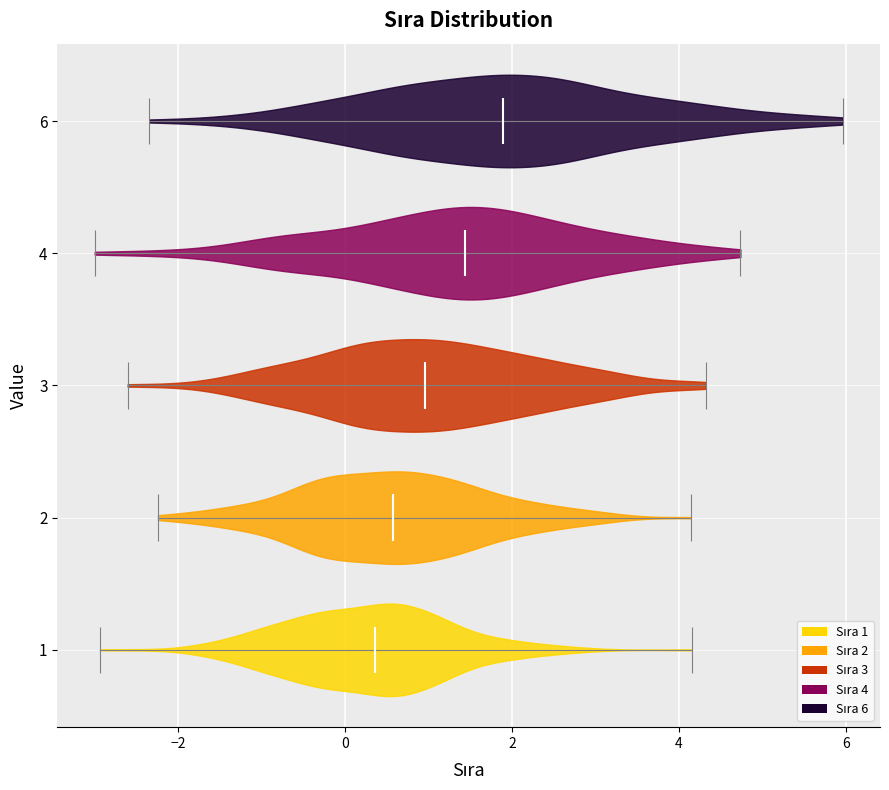

Which violin has the furthest to the left median line?

1